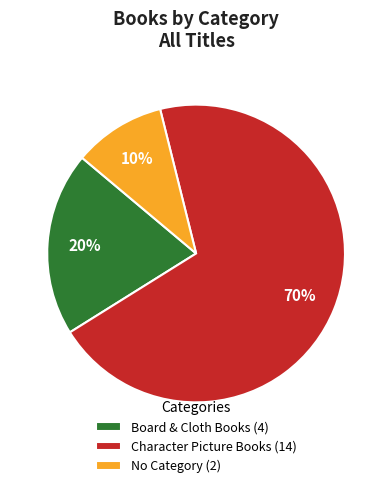

To the nearest percent, what is the average slice percentage?

33%